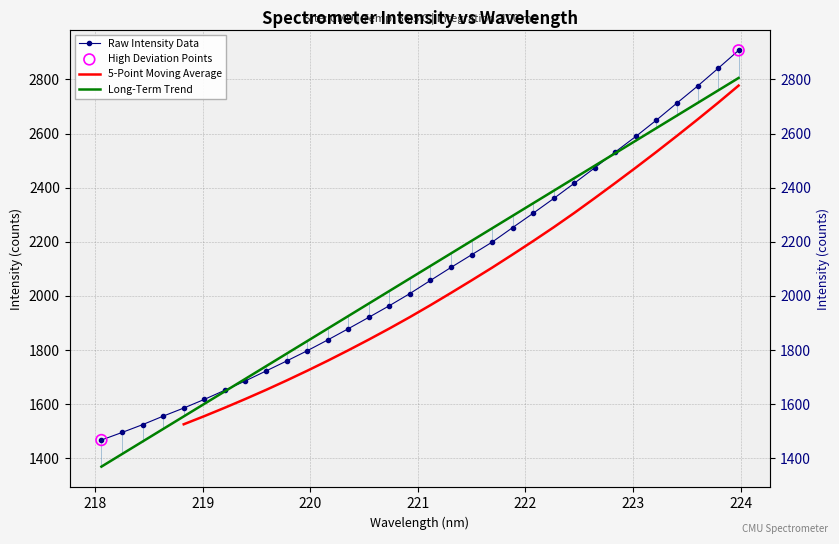

What is the ratio of the value at 220.1623 to the value at 220.7354?

0.9